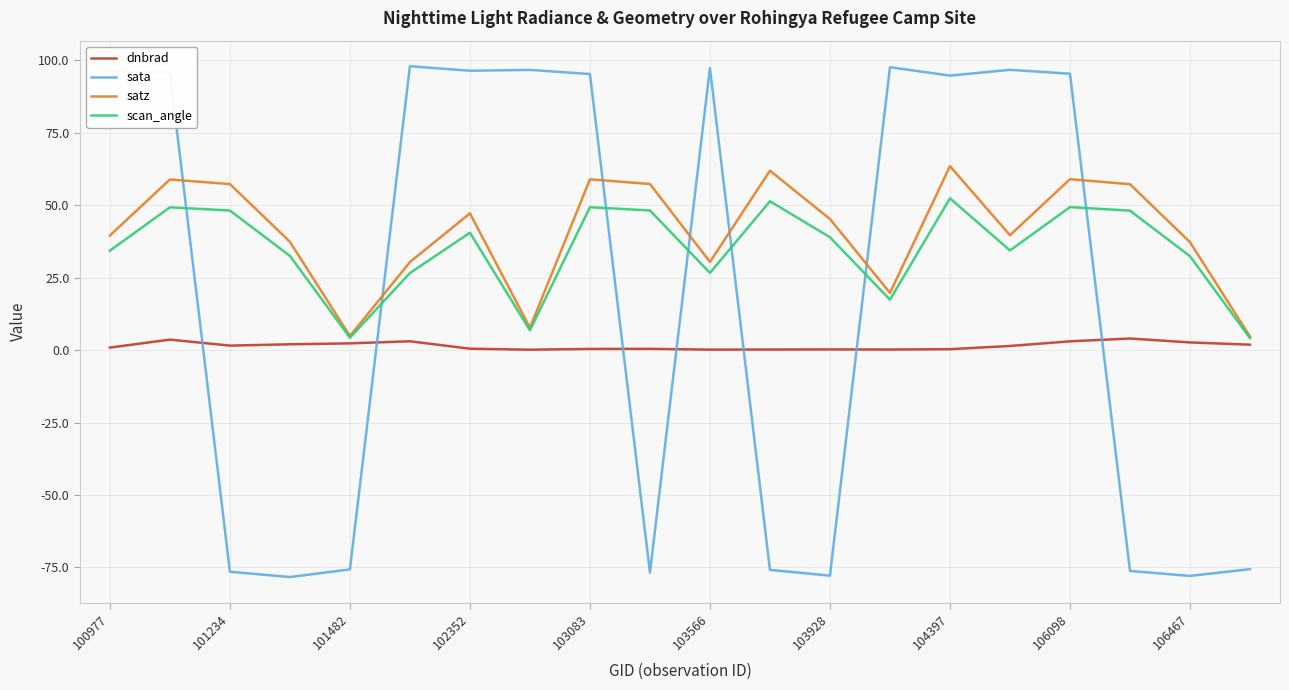

Is this an area chart (filled region under the line)?

No